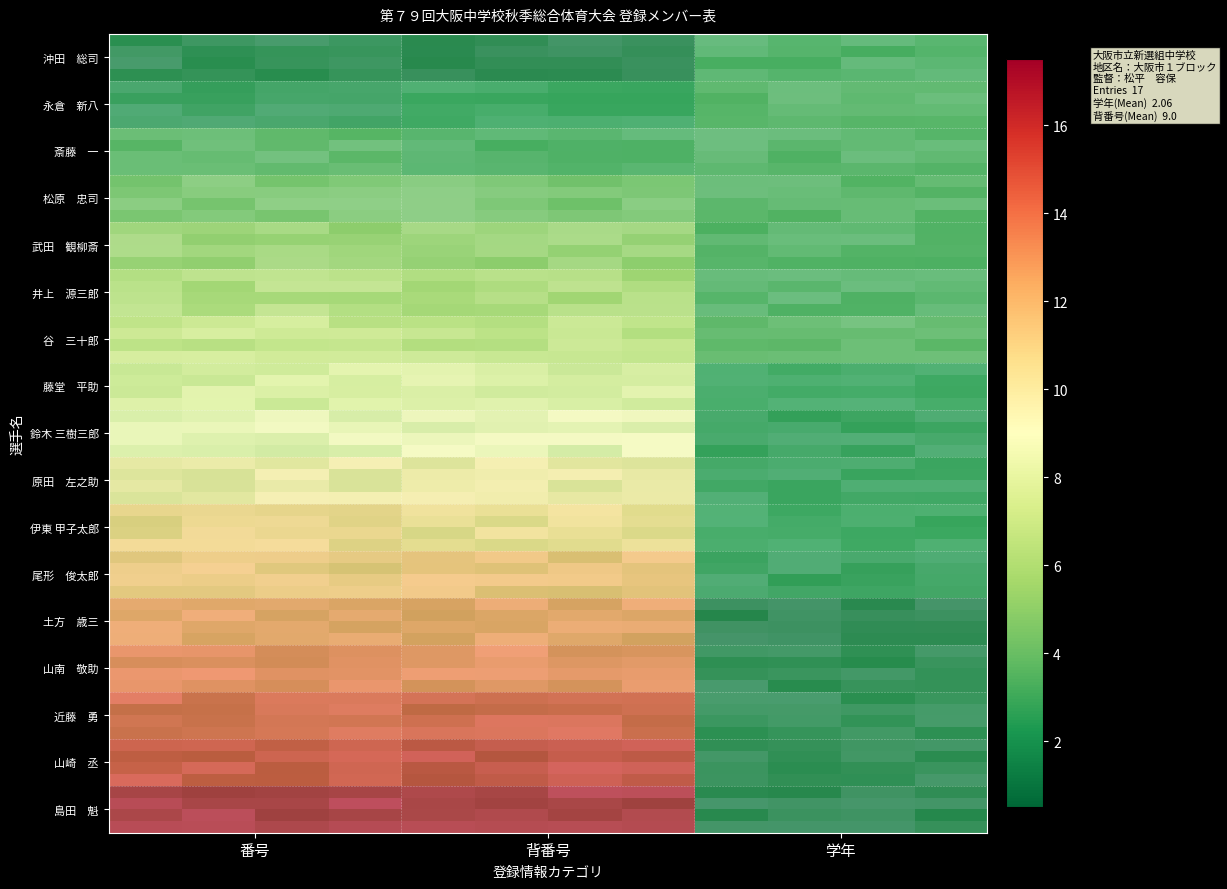

At which category is the sum across all series the highest?

背番号